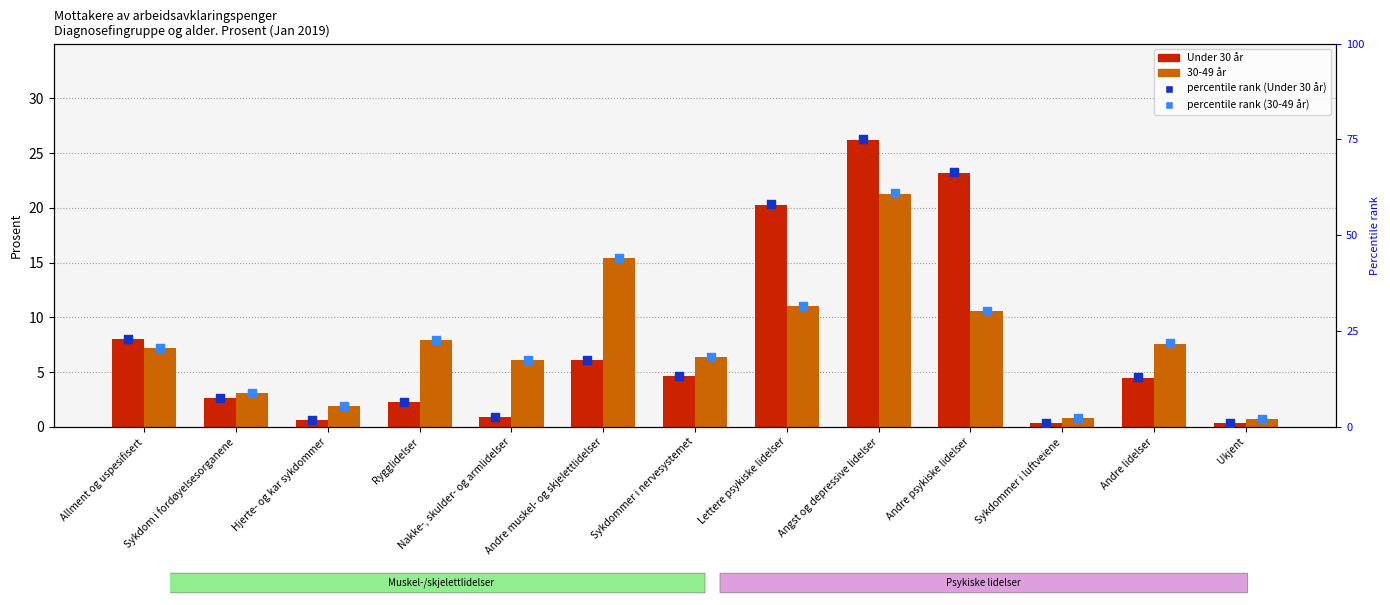

At how many categories does at least one series exceed 21?

7